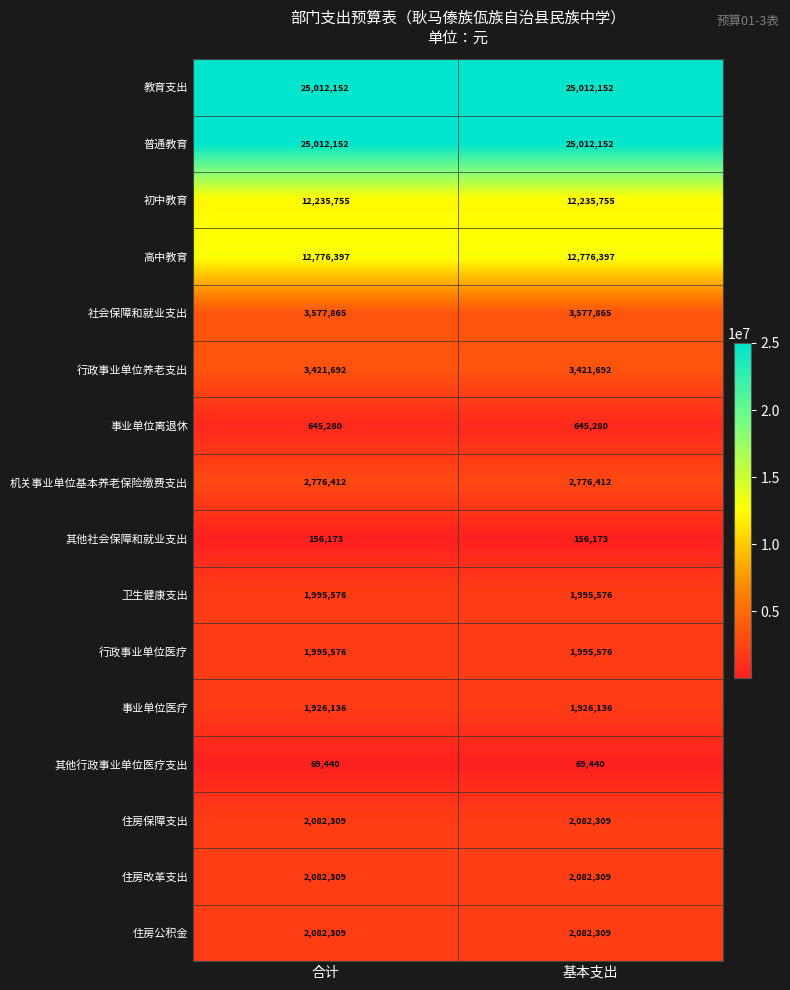

How many distinct data groups are displayed?

16